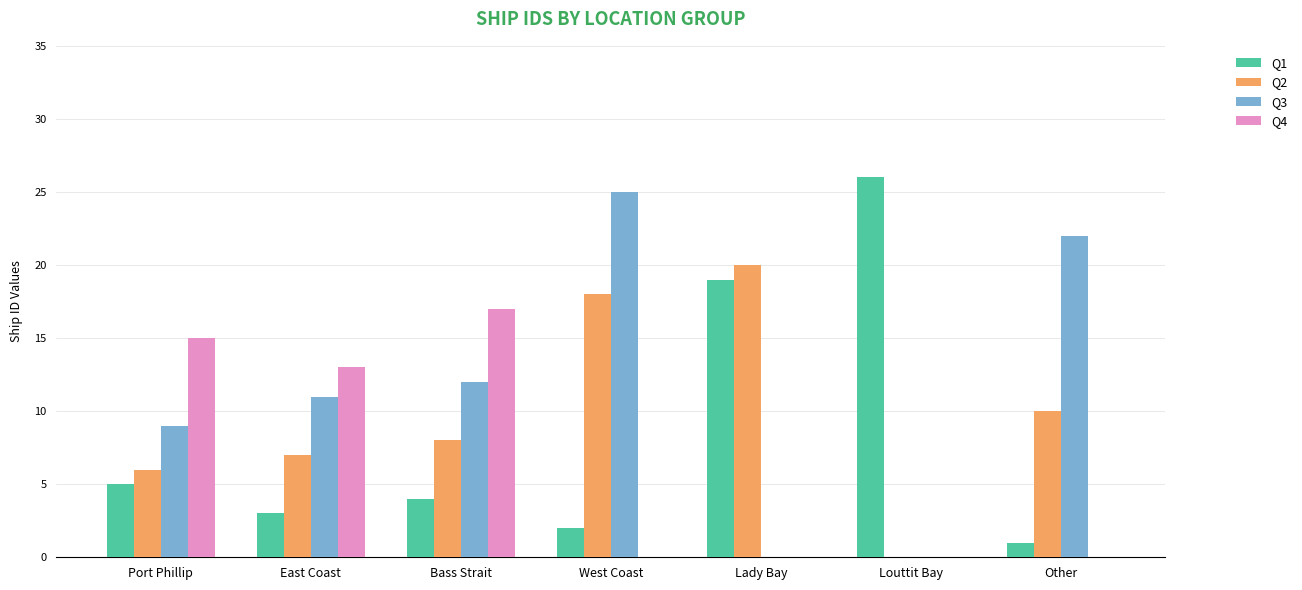

Which category has the highest value in the Q2 series?

Lady Bay